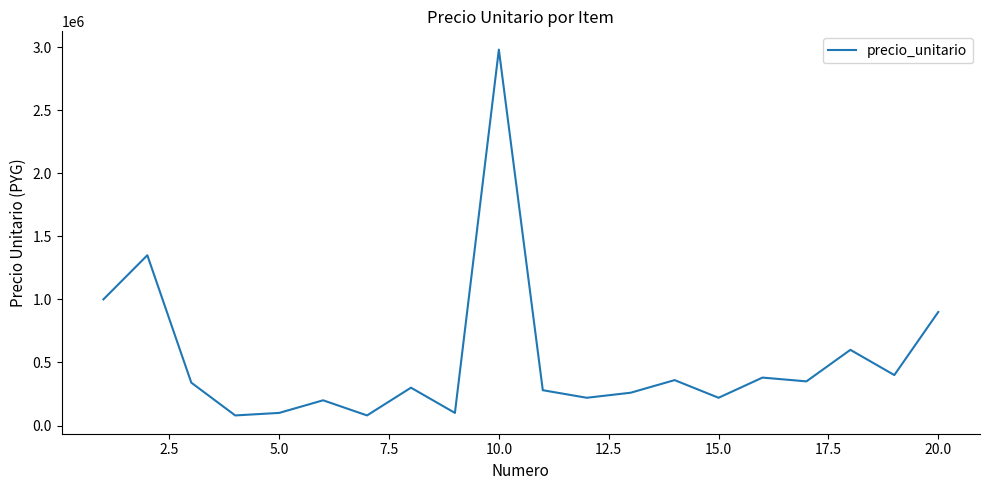

What is the difference between the maximum and minimum values?

2900000